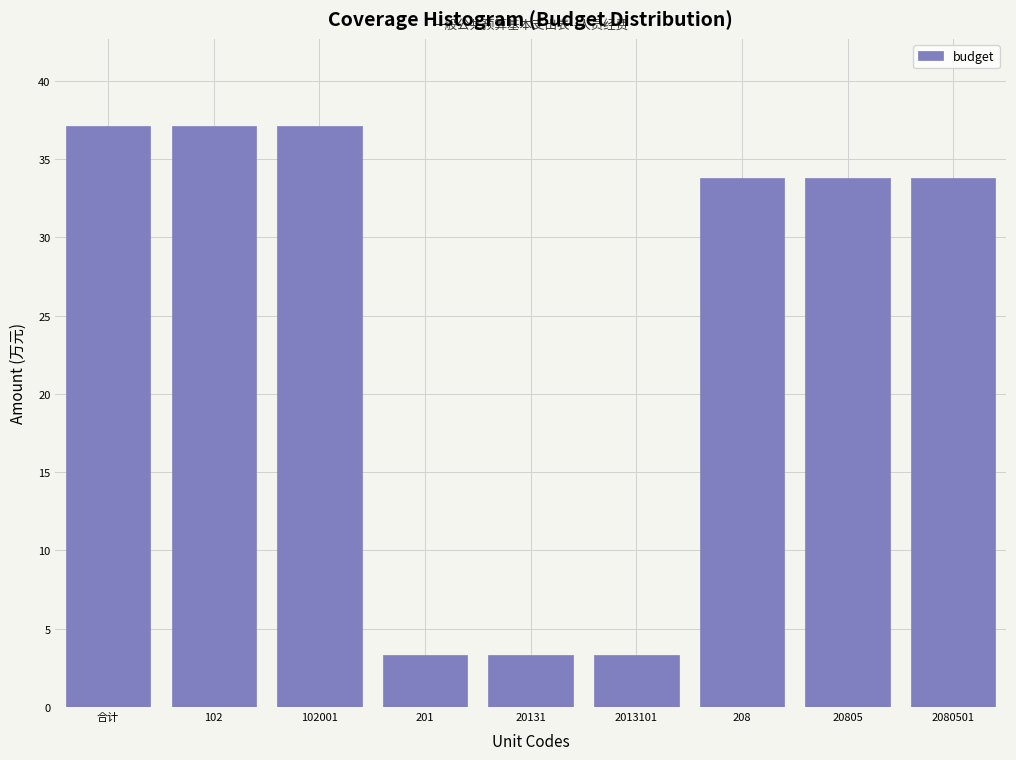

Reading left to right, transcribe all the data shown in this chart.

合计=37.1	102=37.1	102001=37.1	201=3.3	20131=3.3	2013101=3.3	208=33.8	20805=33.8	2080501=33.8